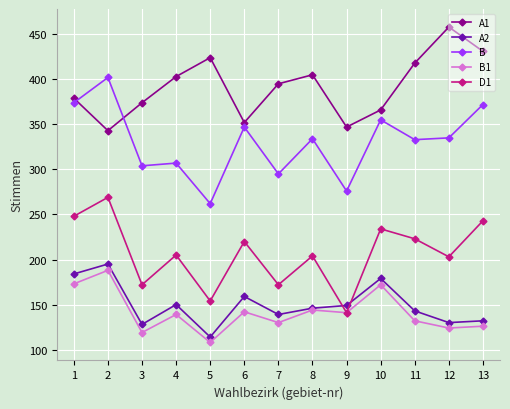

True or false: B1 and B intersect in this chart.

False